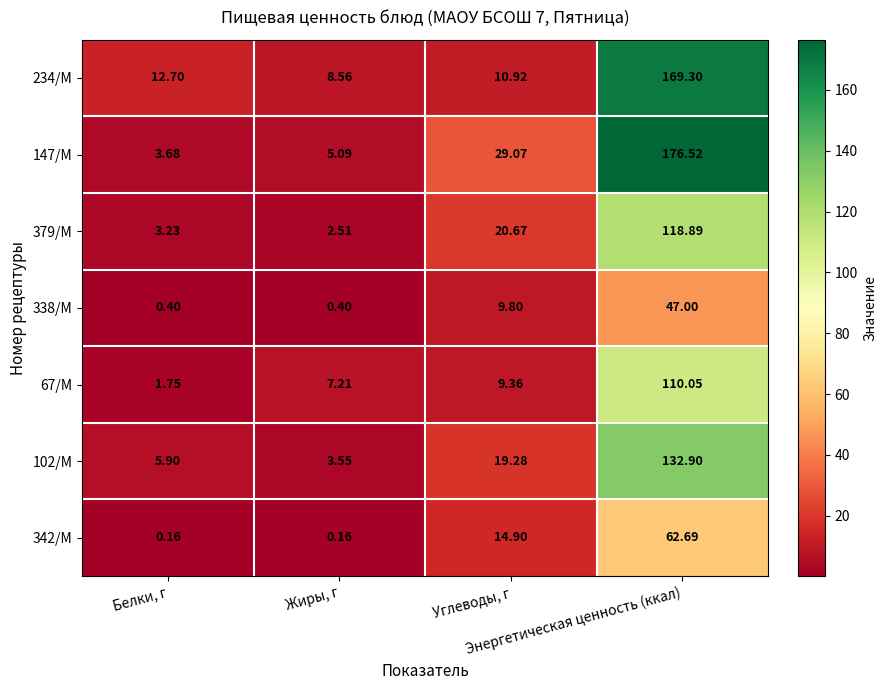

List the series in order of their peak value, highest first.

147/М, 234/М, 102/М, 379/М, 67/М, 342/М, 338/М